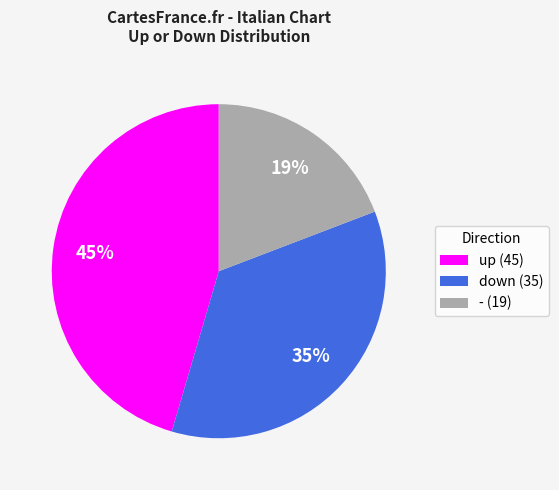

Between - and up, which is larger?

up